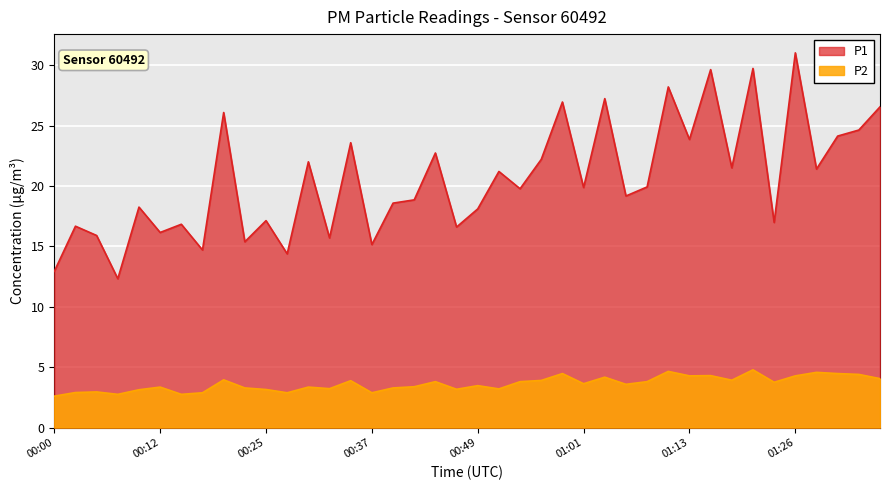

Which has a higher value, 00:02 or 00:56?

00:56